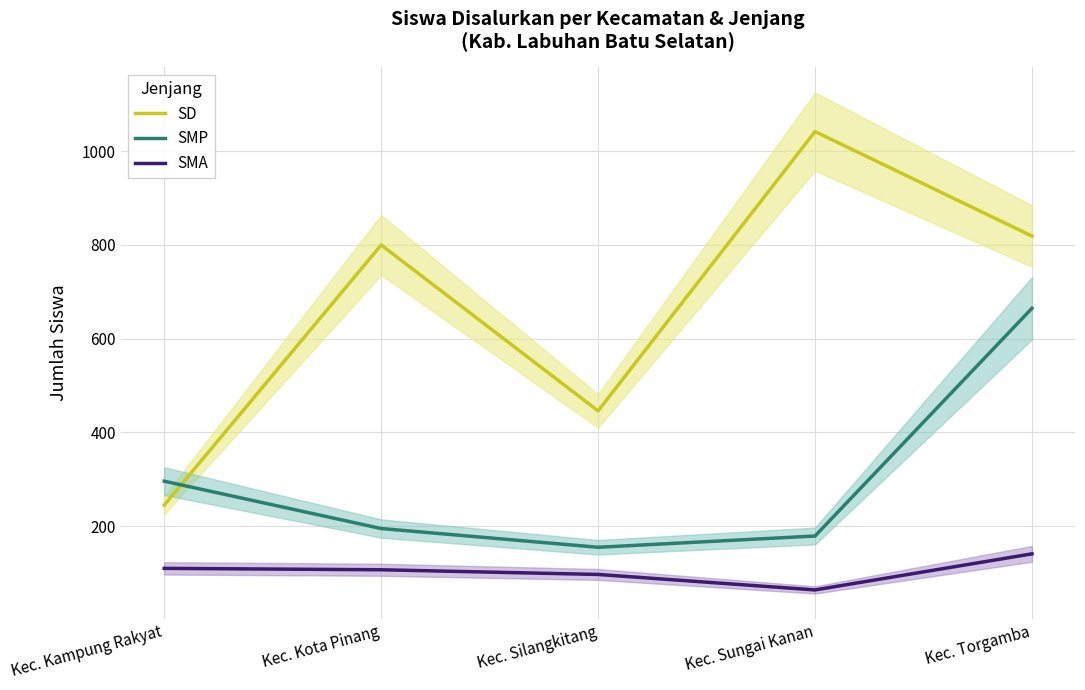

What is the sum of the SD values at Kec. Torgamba and Kec. Silangkitang?

1265